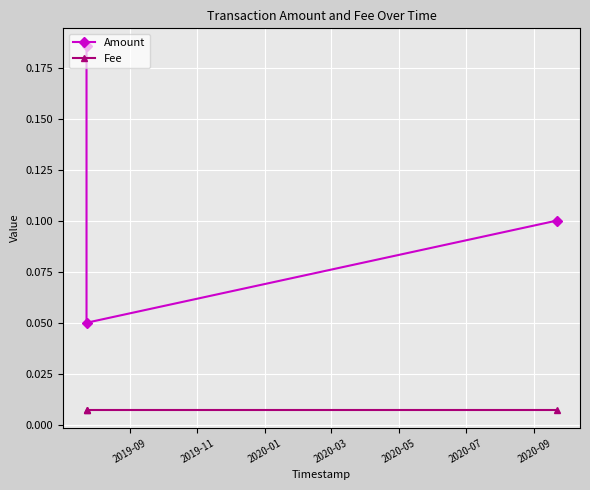

What are all the series names shown in the legend?

Amount, Fee